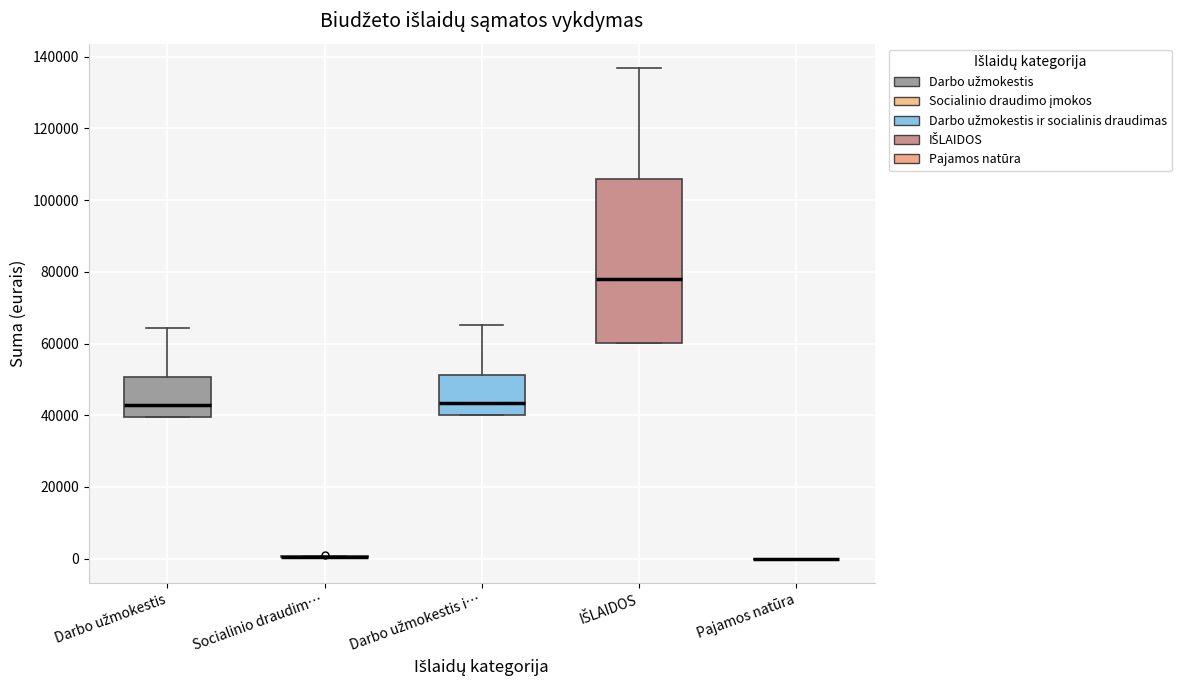

Where does the upper whisker of the box for Darbo užmokestis i… end on the y-axis? The values are not printed on the chart, so give them approximately, as read against the axis.

66000